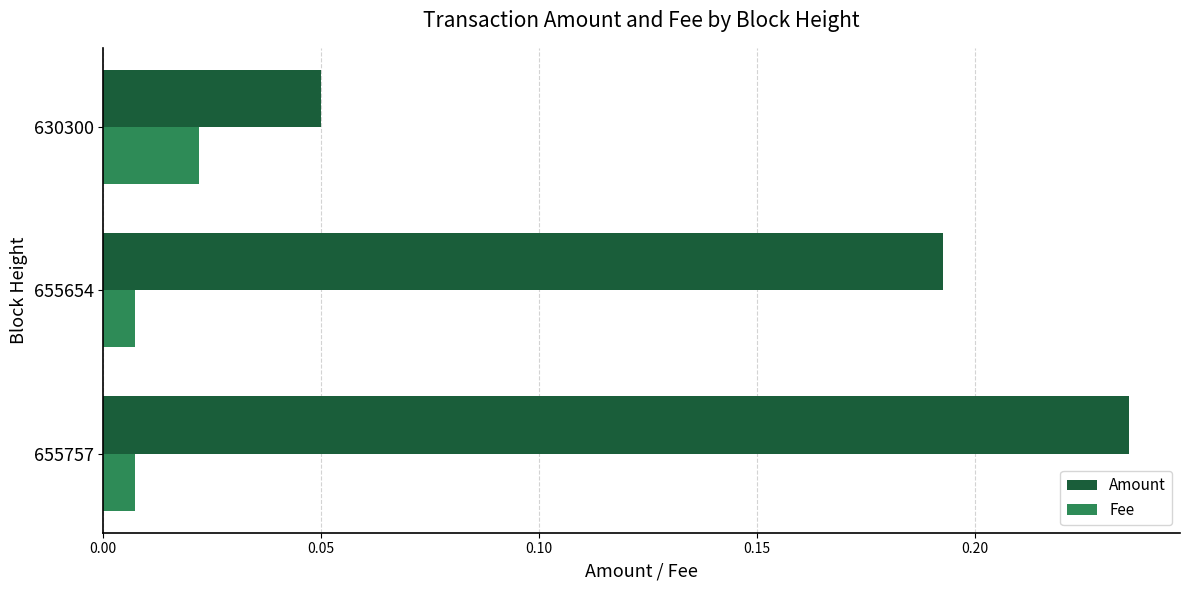

At which label is Amount closest to 0?

630300